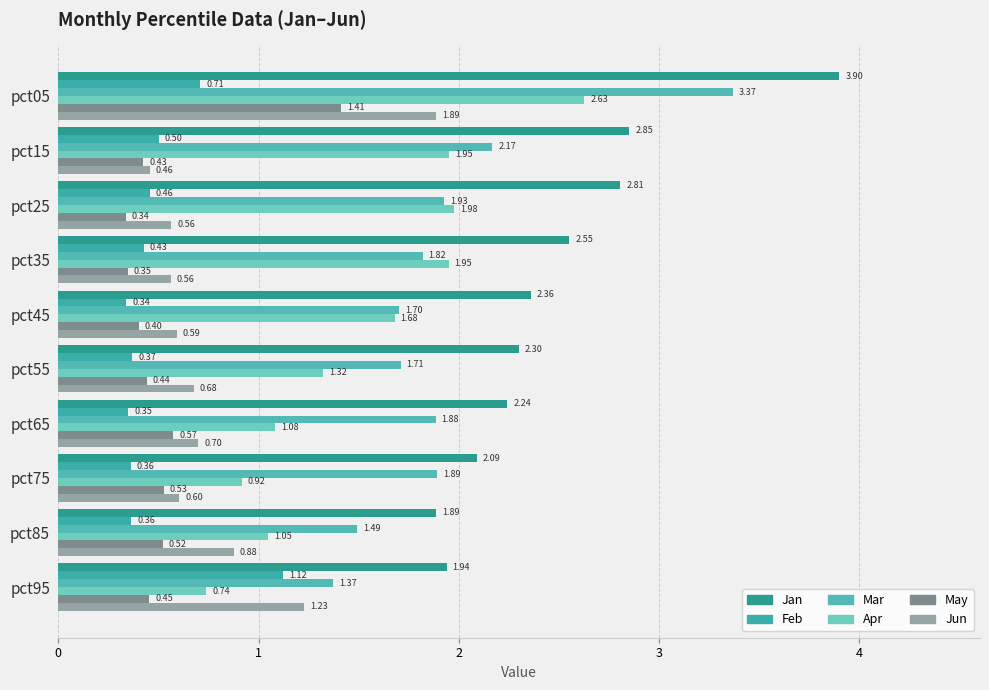

Count the number of data series in this chart.

6